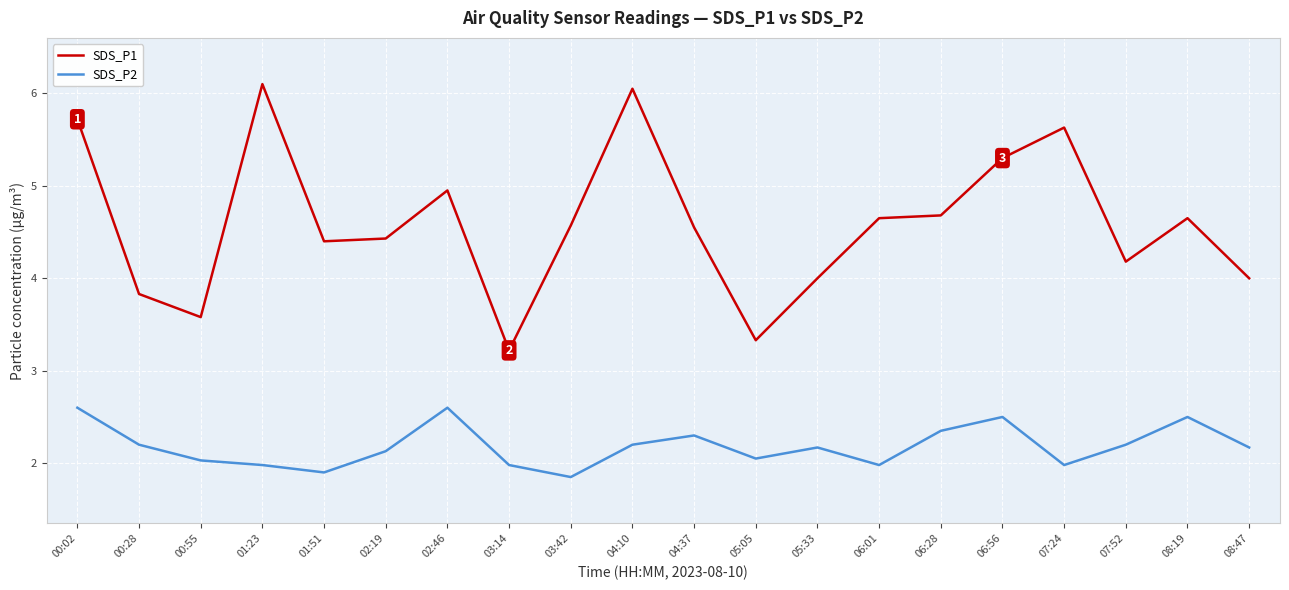

Which category has the highest value in the SDS_P1 series?

01:23